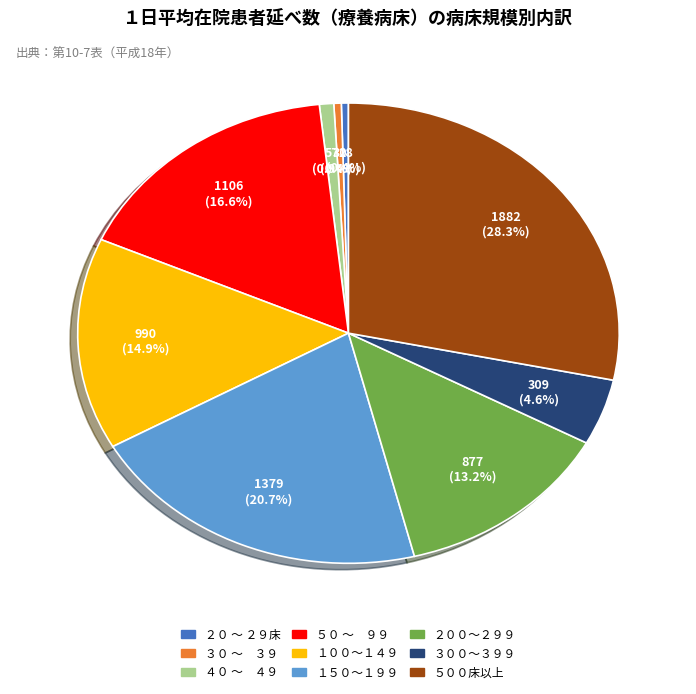

To the nearest percent, what is the difference between the largest and smallest slice percentages?

28%